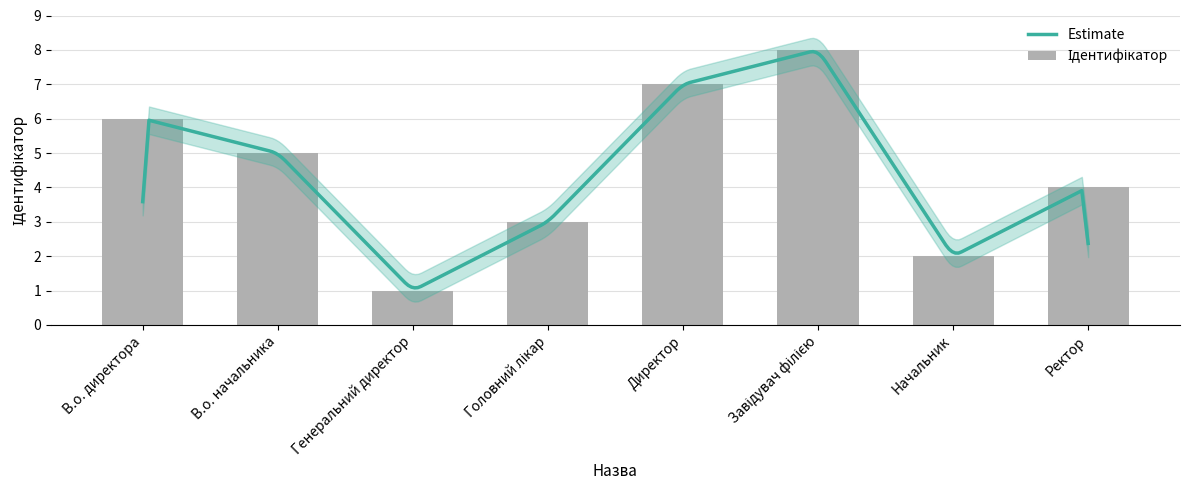

What is the difference between the second highest and minimum values?

6